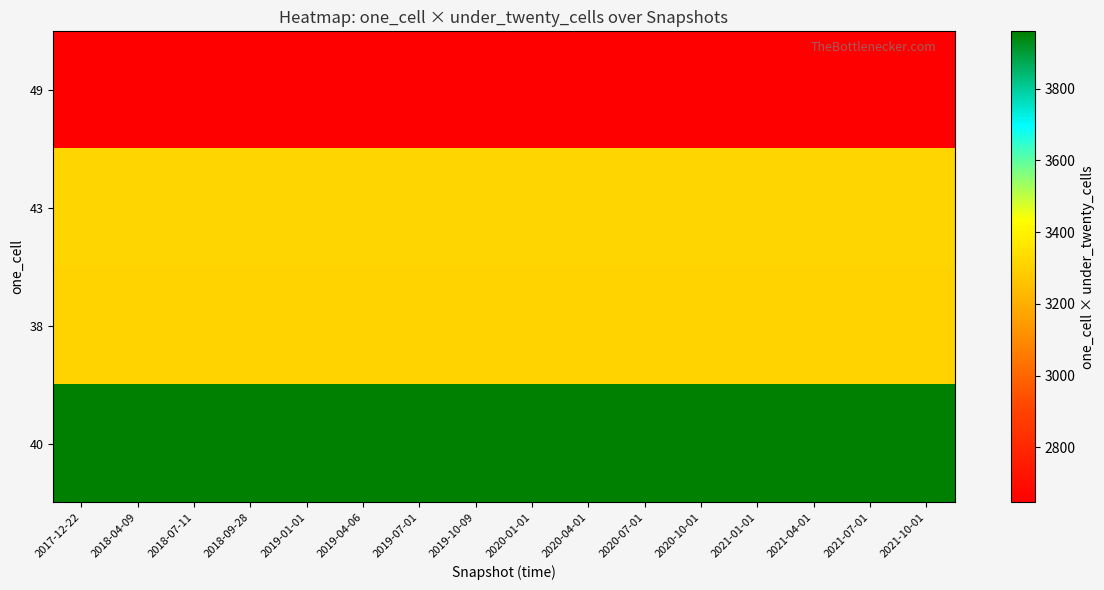

Between 2020-01-01 and 2017-12-22, which is larger?

2020-01-01